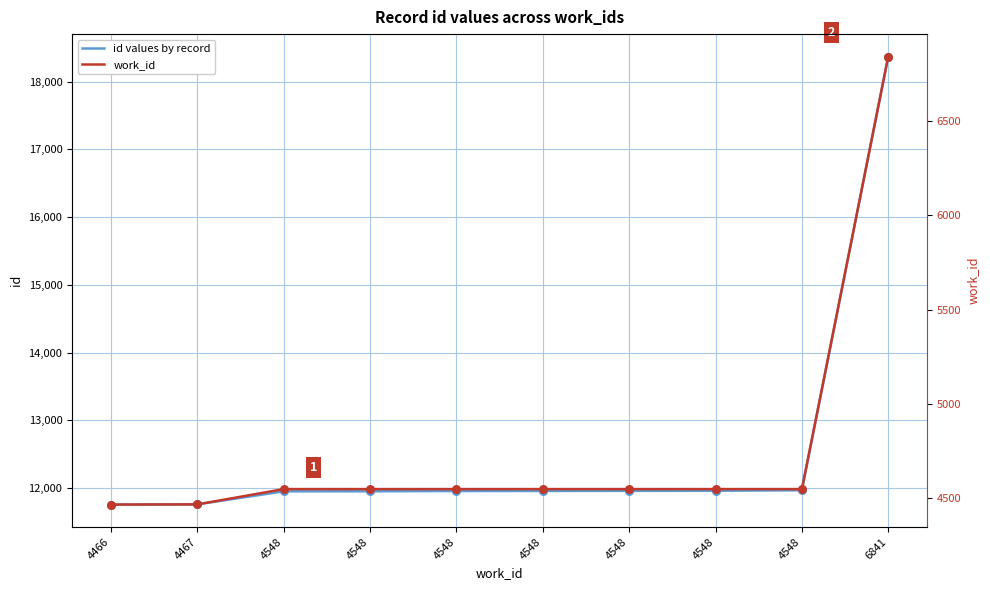

Which series has the largest total across all categories?

id values by record